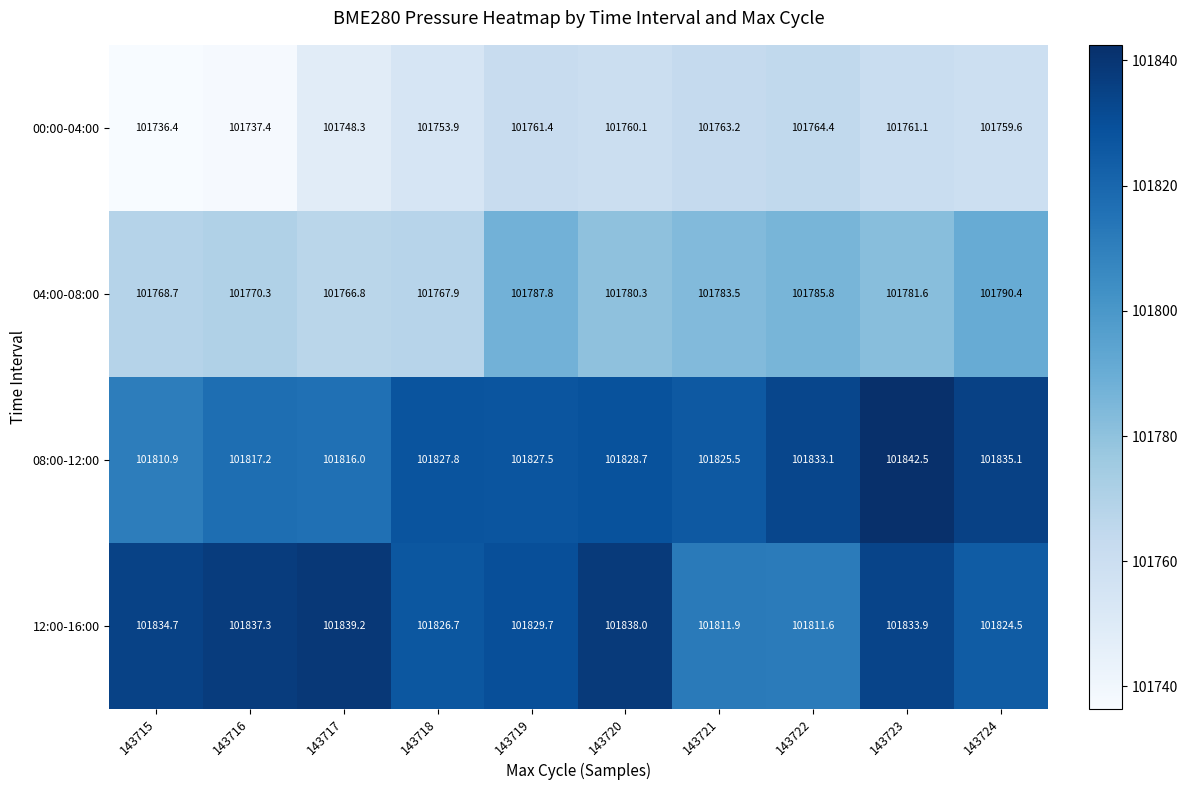

Which series changed the most between 143718 and 143720?

04:00-08:00